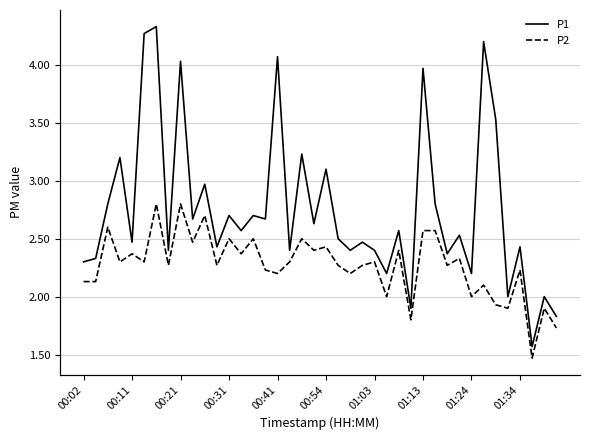

Which series has the largest range (max minus min)?

P1